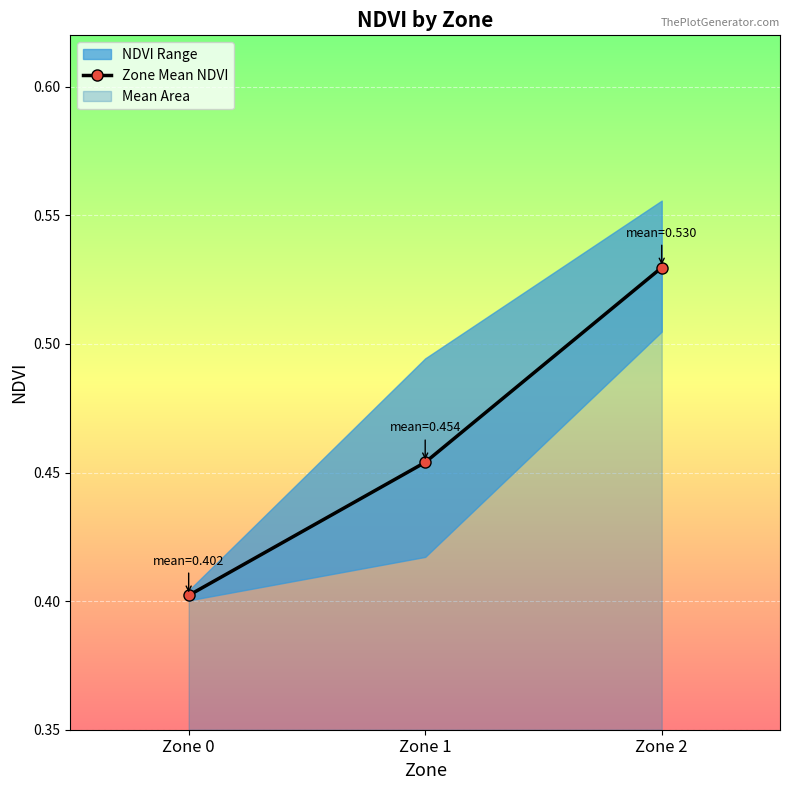

Reading left to right, extract all data points from this chart.

Zone 0=0.4	Zone 1=0.5	Zone 2=0.5